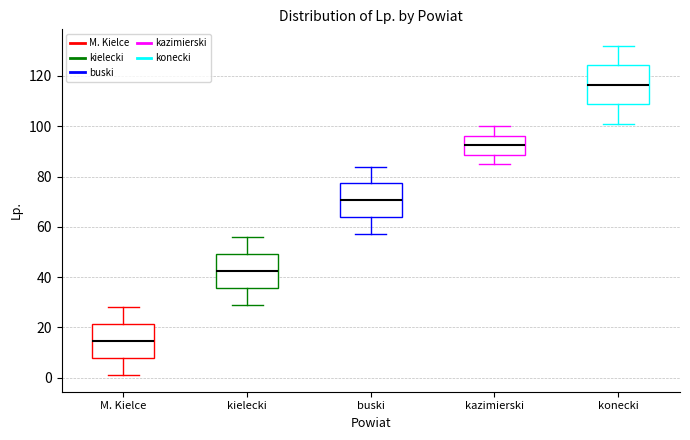

Which box is the tallest, from its lower edge to its upper edge?

konecki